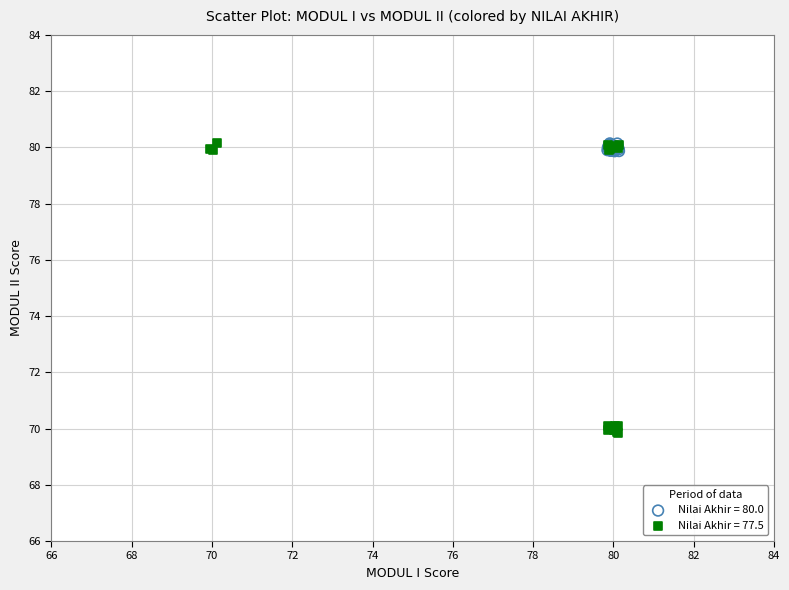

What are all the series names shown in the legend?

Nilai Akhir = 80.0, Nilai Akhir = 77.5